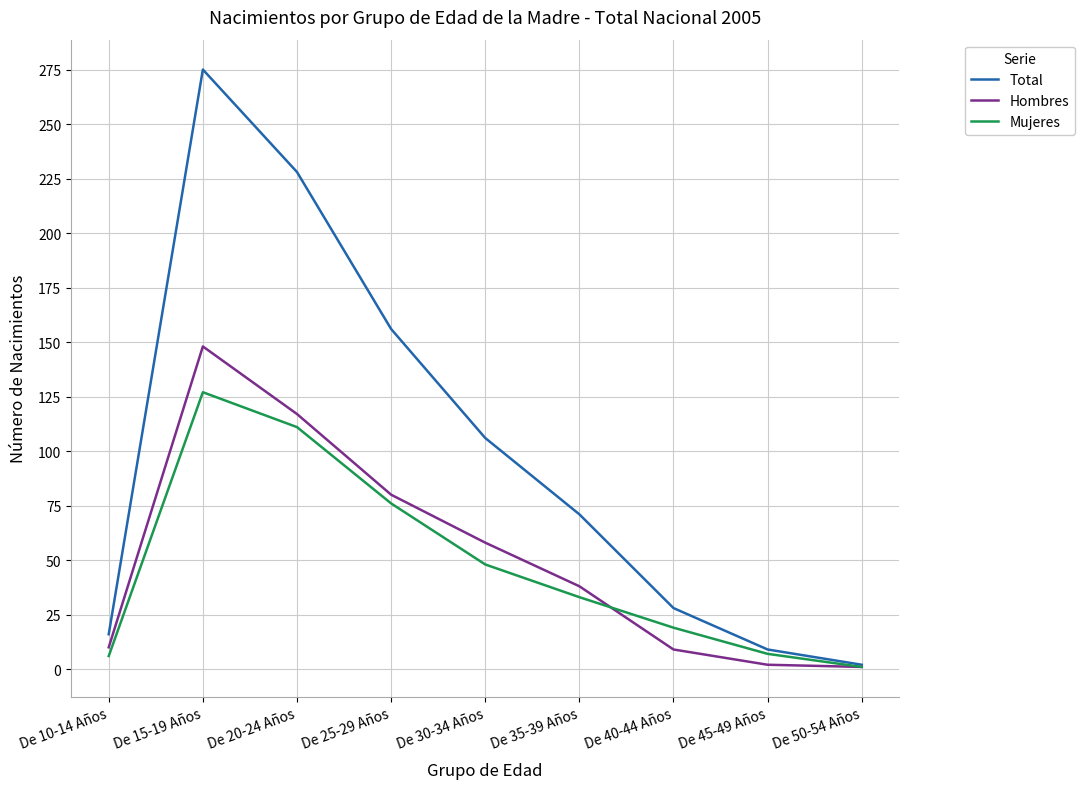

What position from the left is De 40-44 Años?

7